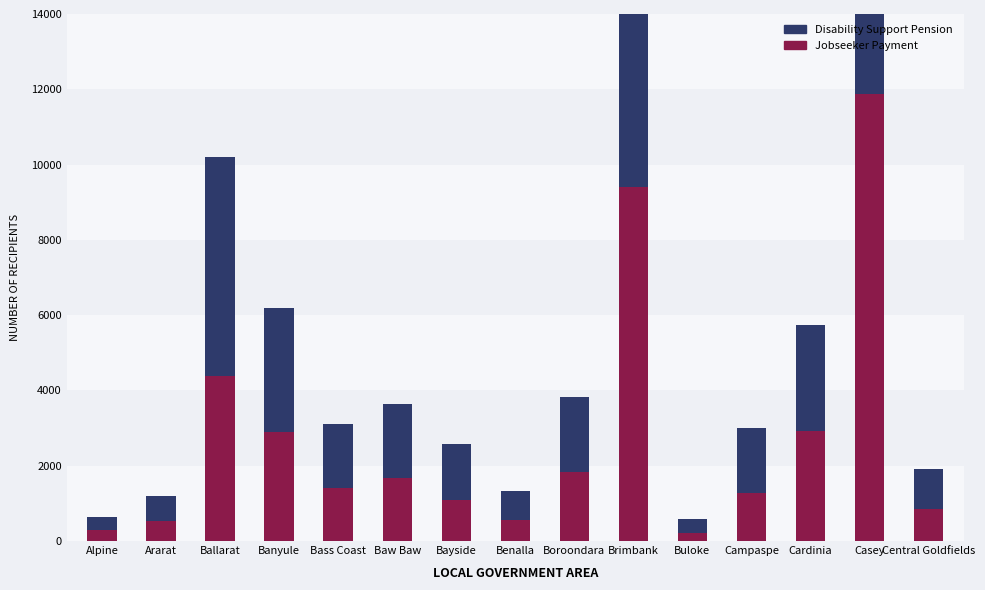

What is the minimum value shown in the chart?

225